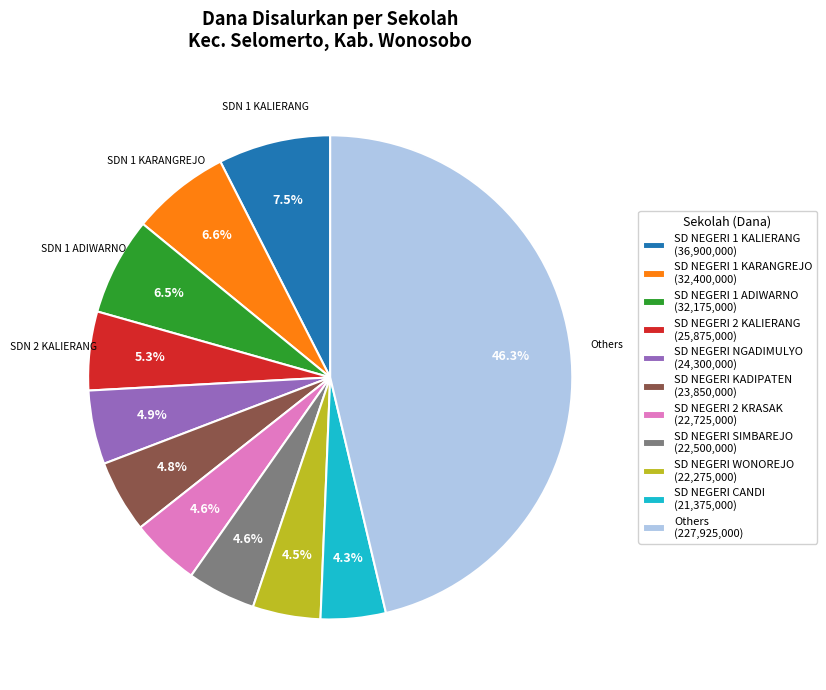

What is the largest slice in the pie chart?

Others (227,925,000)